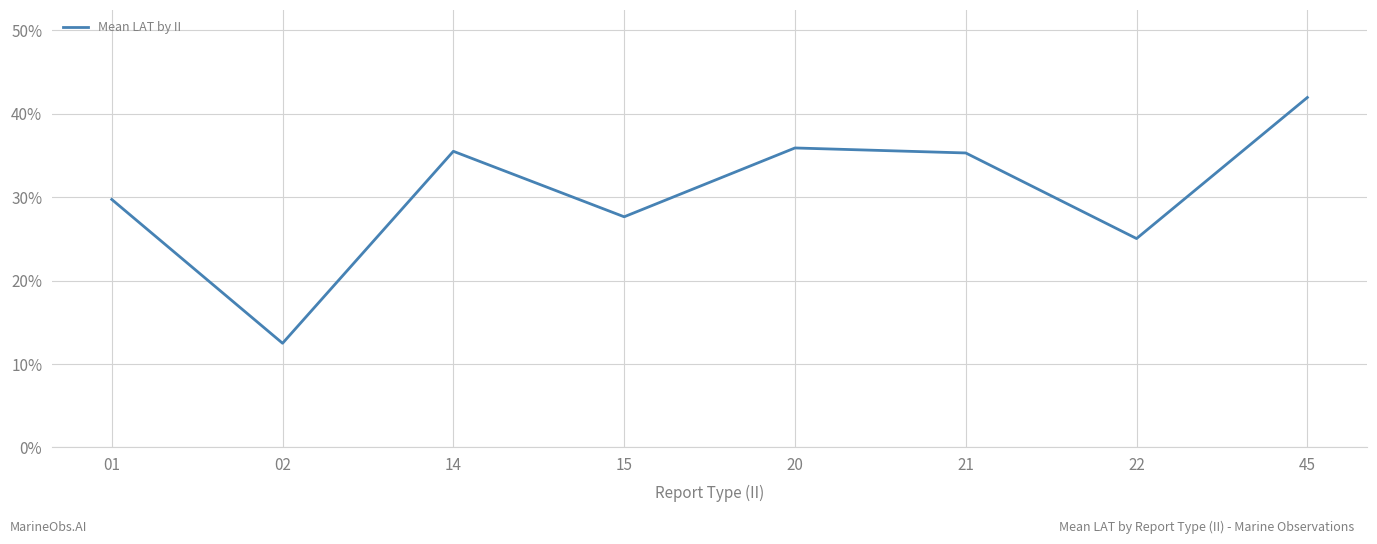

At which label is the value closest to 27?

15